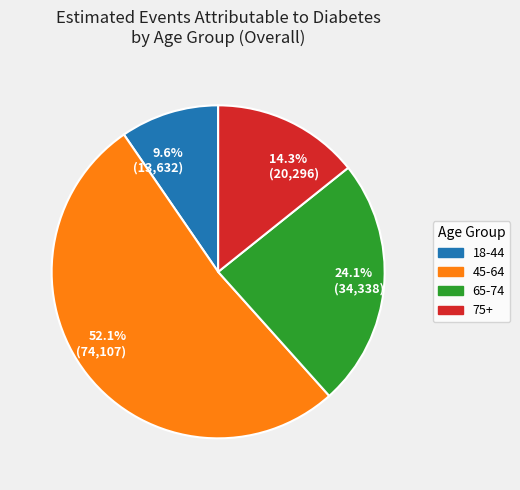

Which slice represents more than half of the pie?

45-64